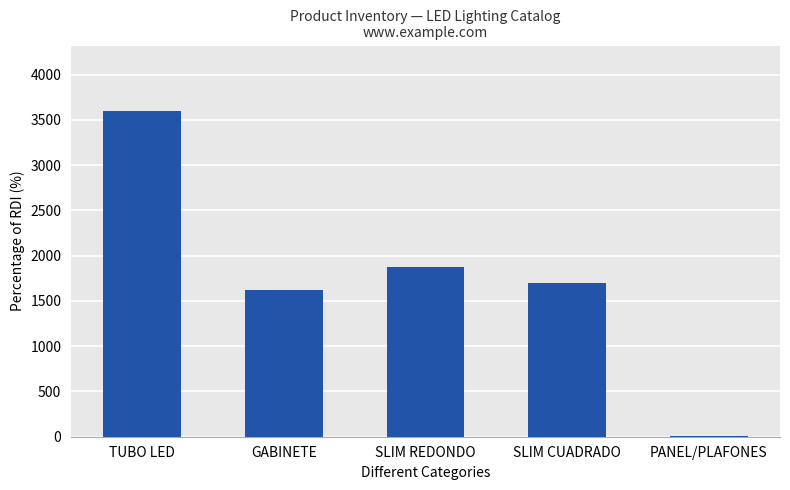

Is it true that the value at SLIM CUADRADO is 1695?

True